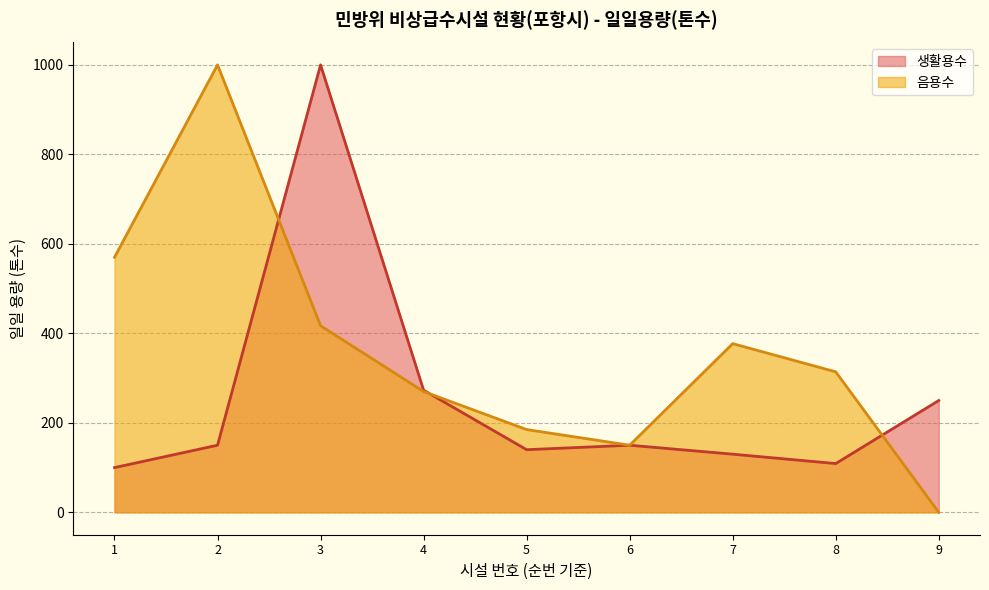

Which category has the lowest value across all series?

9